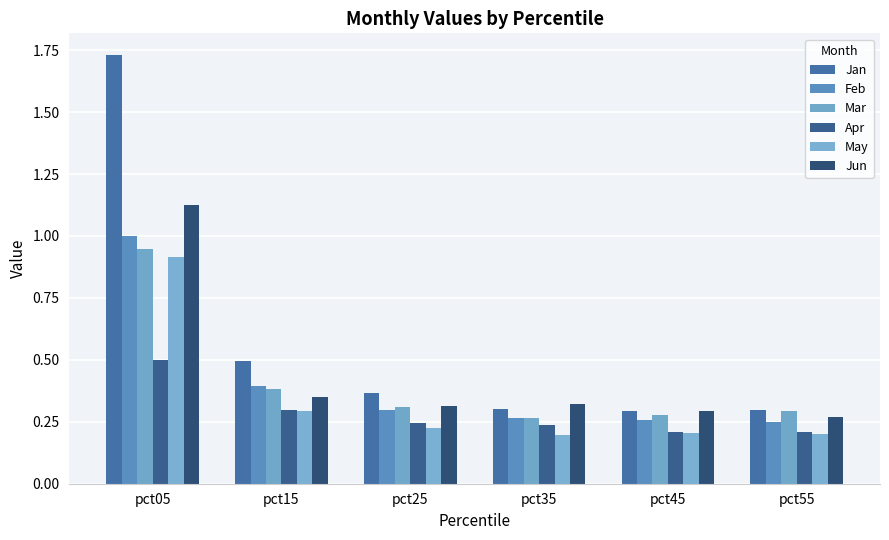

What is the maximum value shown in the chart?

1.7